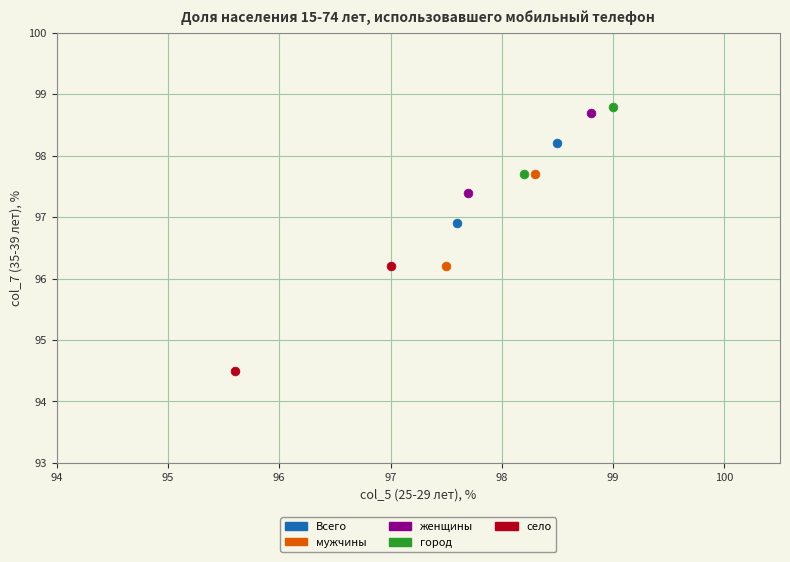

Which series reaches the maximum Y coordinate?

город